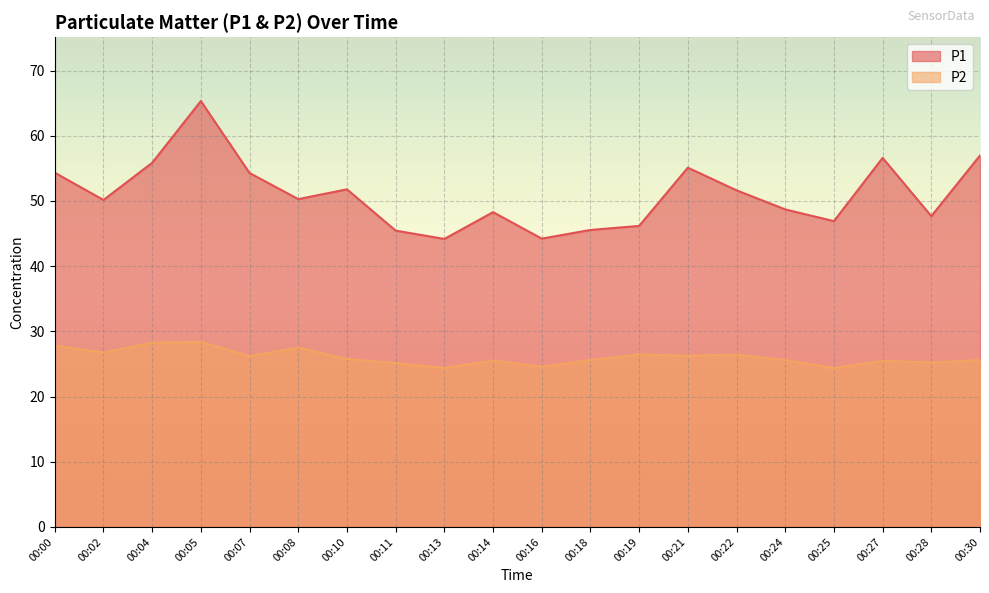

What is the spread (max minus min) of values at 00:19?

19.7